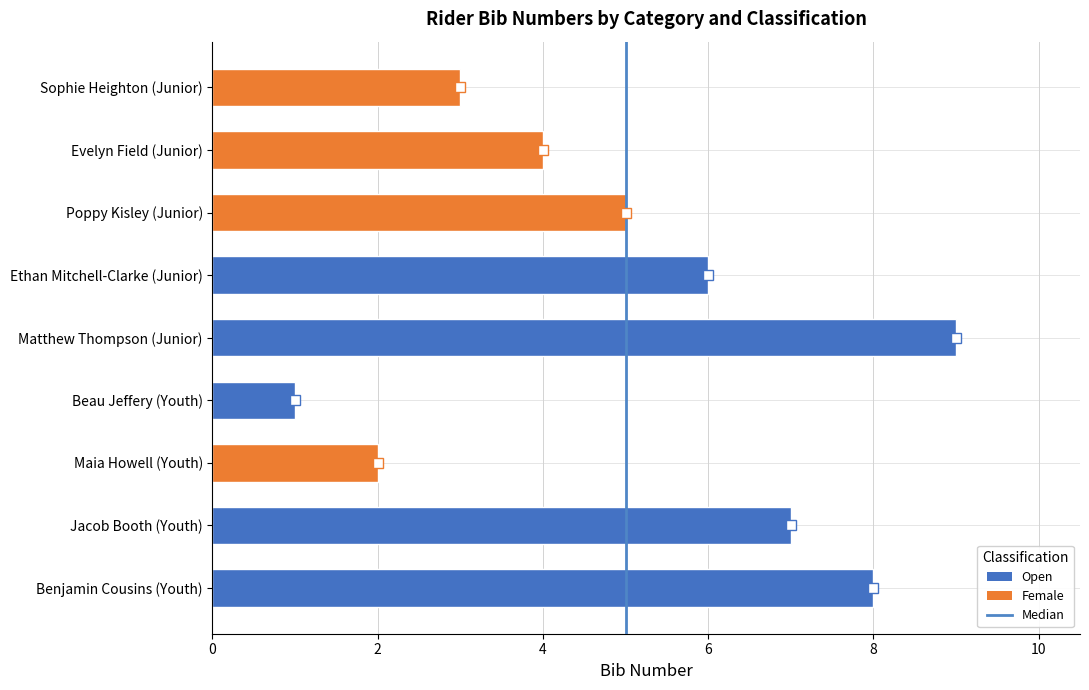

What is the sum of all values?

45